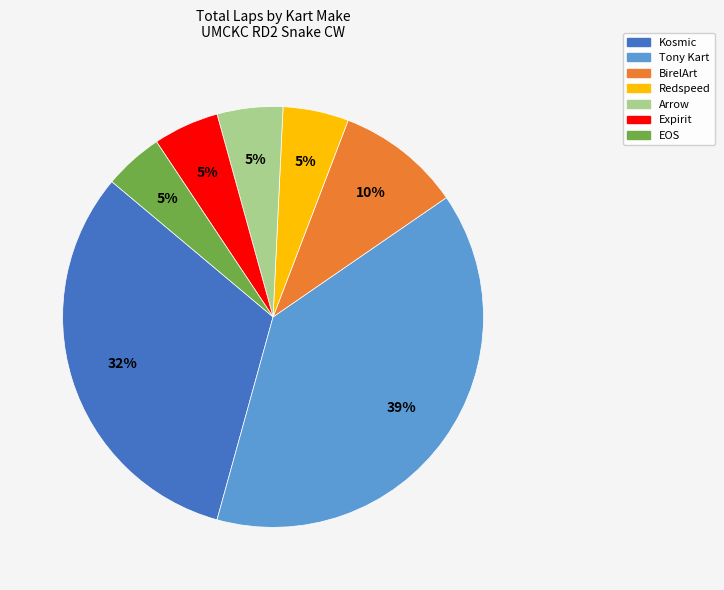

To the nearest percent, what is the difference between the largest and smallest slice percentages?

34%